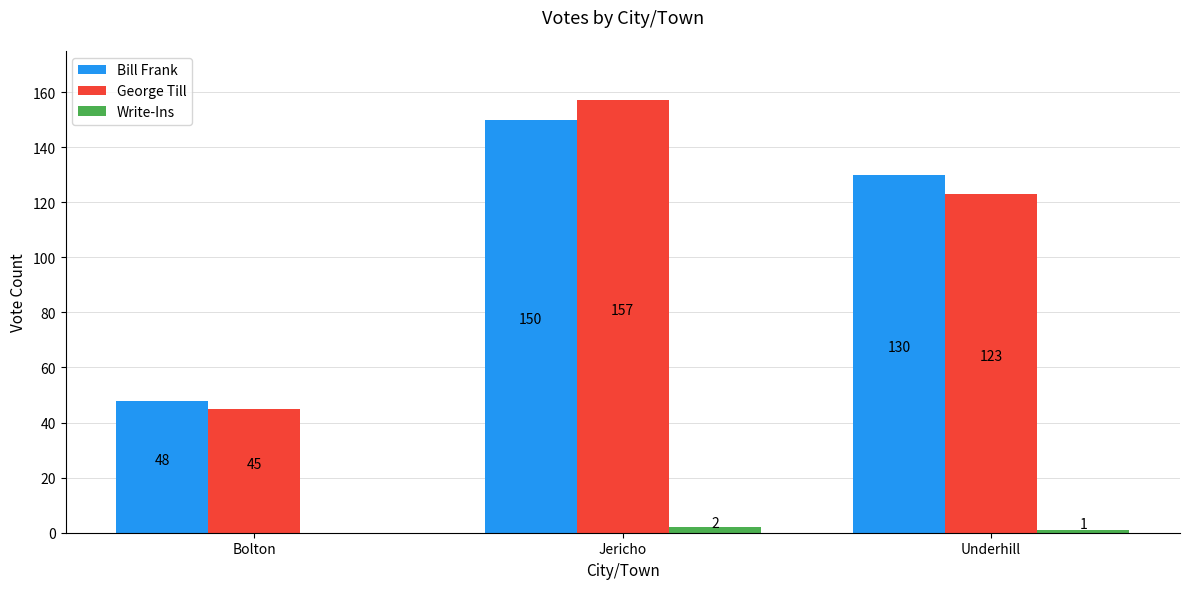

What is the sum of all George Till values?

325